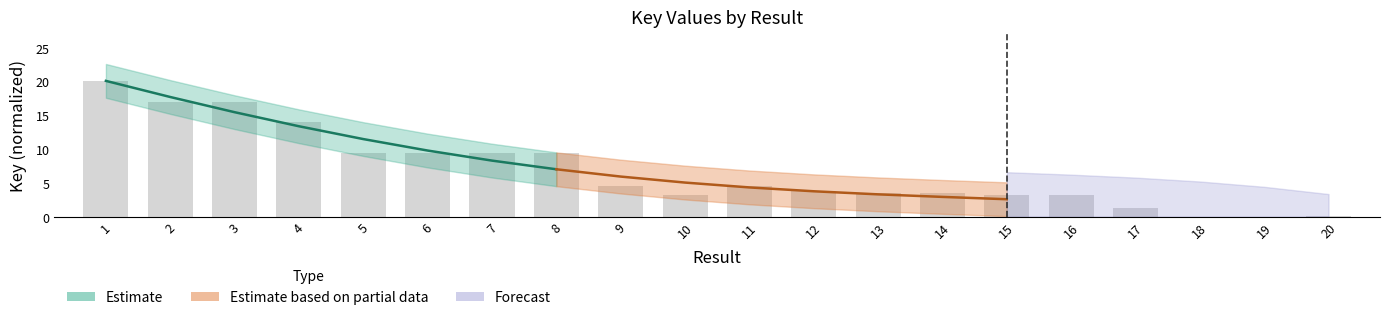

Is it true that the value at 14 is 3.5?

True